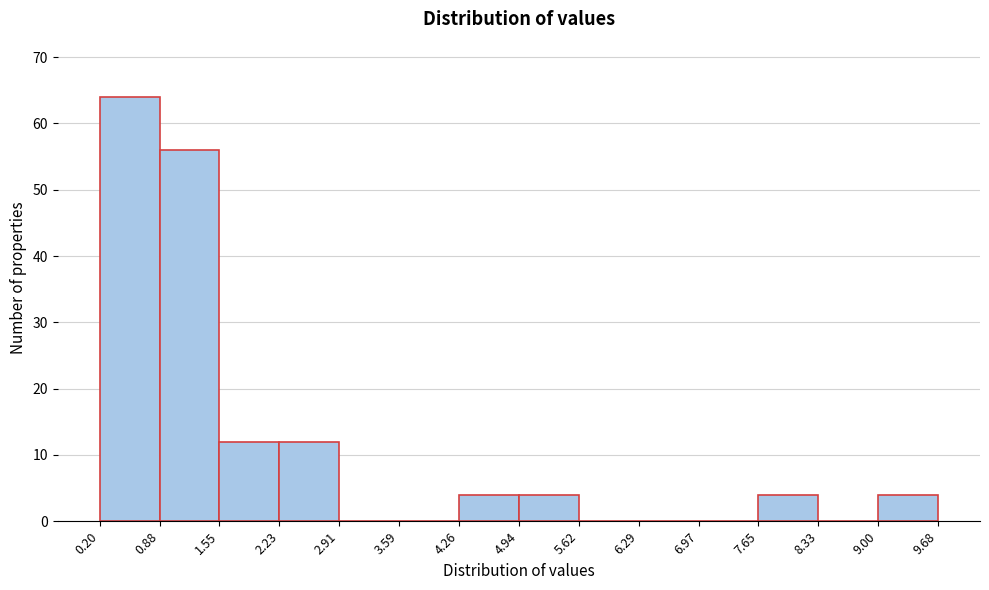

Reading left to right, transcribe this chart: for each bar, give the range it covers on the x-axis and its height. The values are not printed on the chart, so give them approximately, as read against the axis.

0.20 to 0.88: 64
0.88 to 1.55: 56
1.55 to 2.23: 12
2.23 to 2.91: 12
2.91 to 3.59: 0
3.59 to 4.26: 0
4.26 to 4.94: 4
4.94 to 5.62: 4
5.62 to 6.29: 0
6.29 to 6.97: 0
6.97 to 7.65: 0
7.65 to 8.33: 4
8.33 to 9.00: 0
9.00 to 9.68: 4